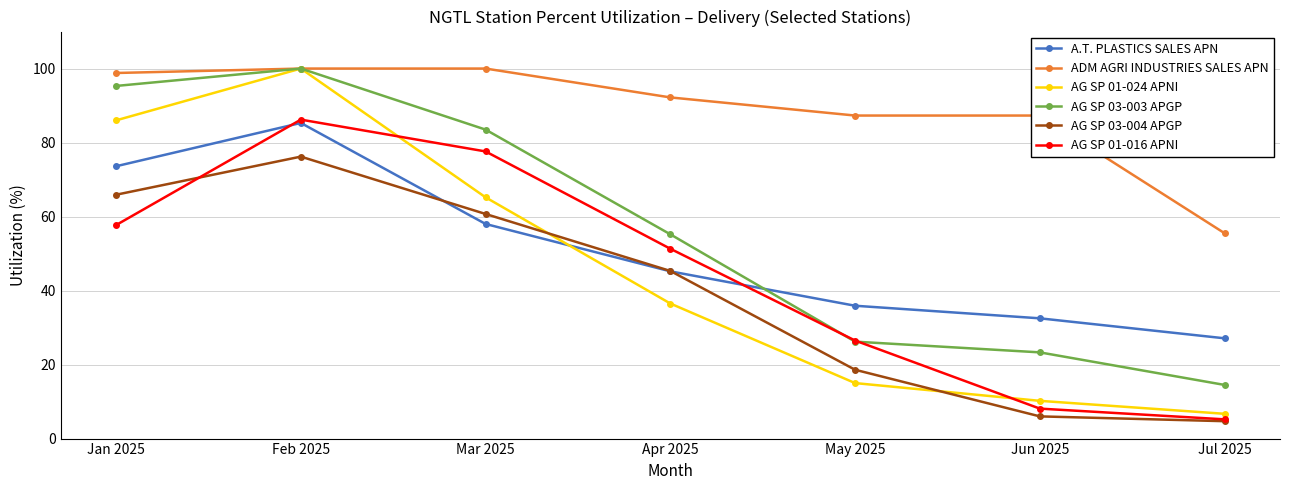

At which label does A.T. PLASTICS SALES APN reach its minimum?

Jul 2025